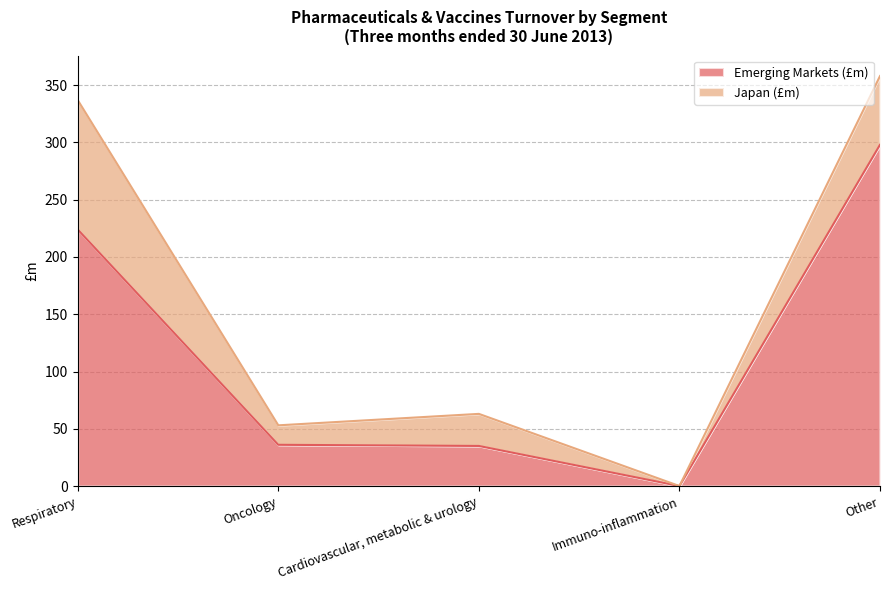

List the labels in order of value, largest first.

Other, Respiratory, Oncology, Cardiovascular, metabolic & urology, Immuno-inflammation